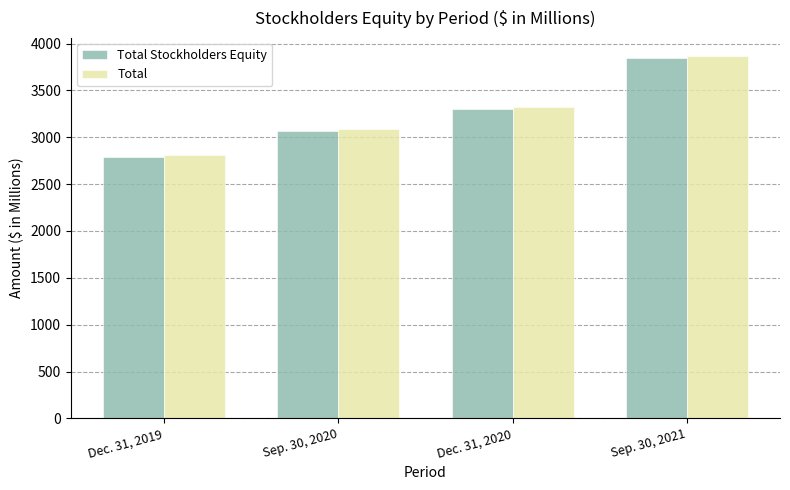

What is the minimum value shown in the chart?

2793.4